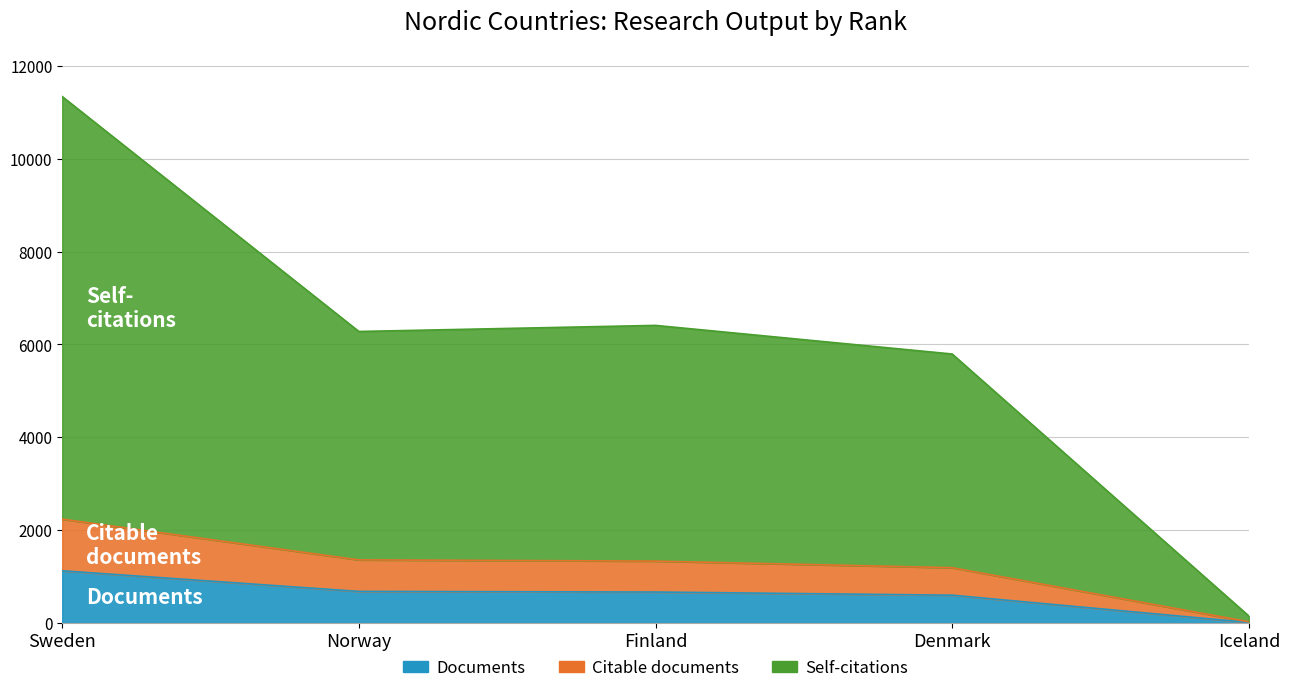

What is the average value of the Documents series?

618